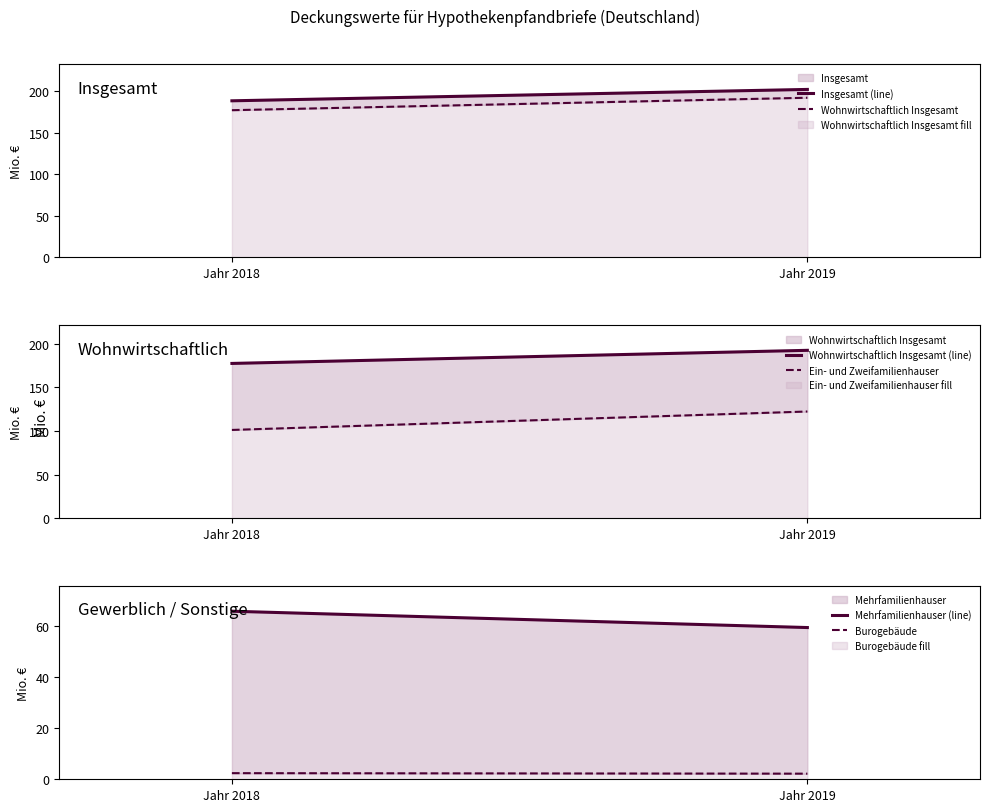

At Jahr 2018, list the series in order from largest to smallest.

Insgesamt (line), Wohnwirtschaftlich Insgesamt, Wohnwirtschaftlich Insgesamt (line), Ein- und Zweifamilienhauser, Mehrfamilienhauser (line), Burogebäude